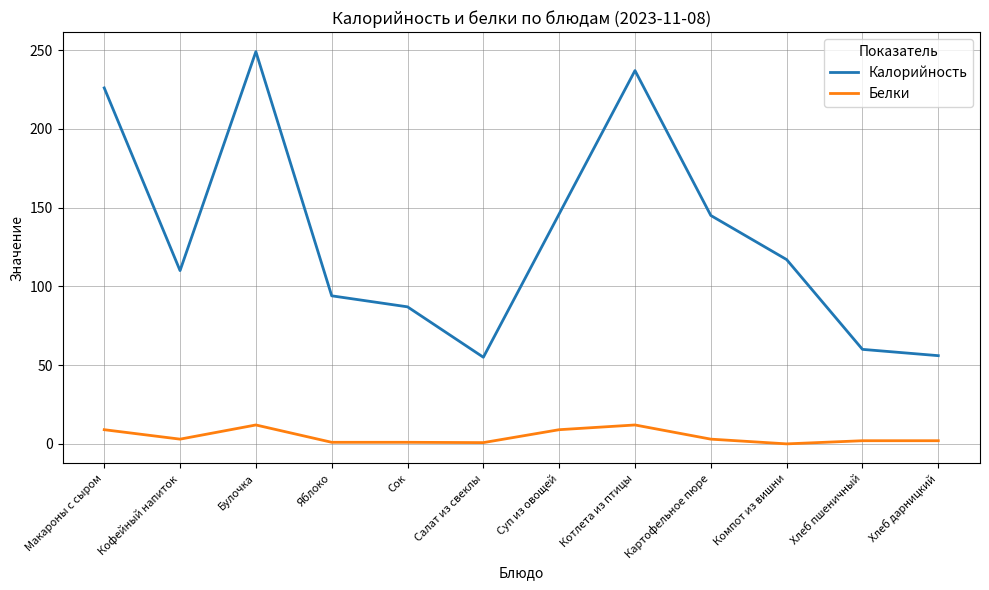

What is the difference between the highest and lowest values at Хлеб дарницкий?

54.0